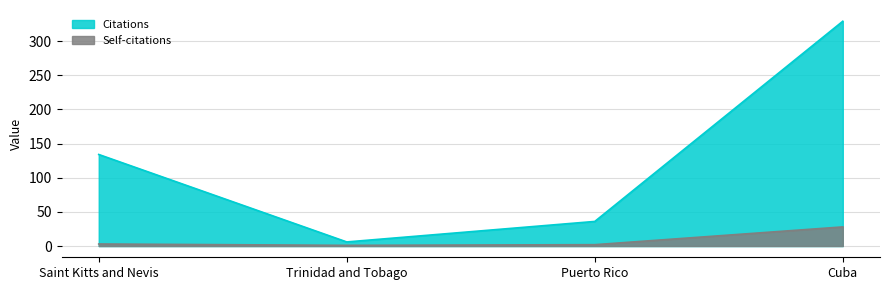

At which label is Self-citations closest to 14?

Saint Kitts and Nevis